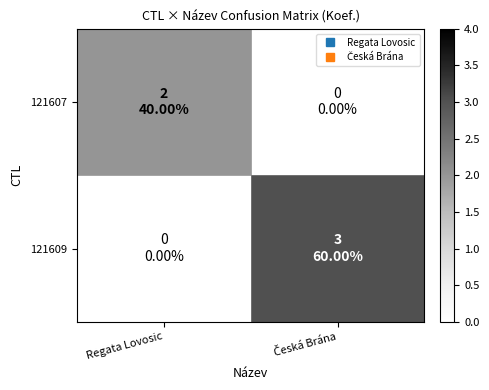

At which category is the sum across all series the highest?

Česká Brána